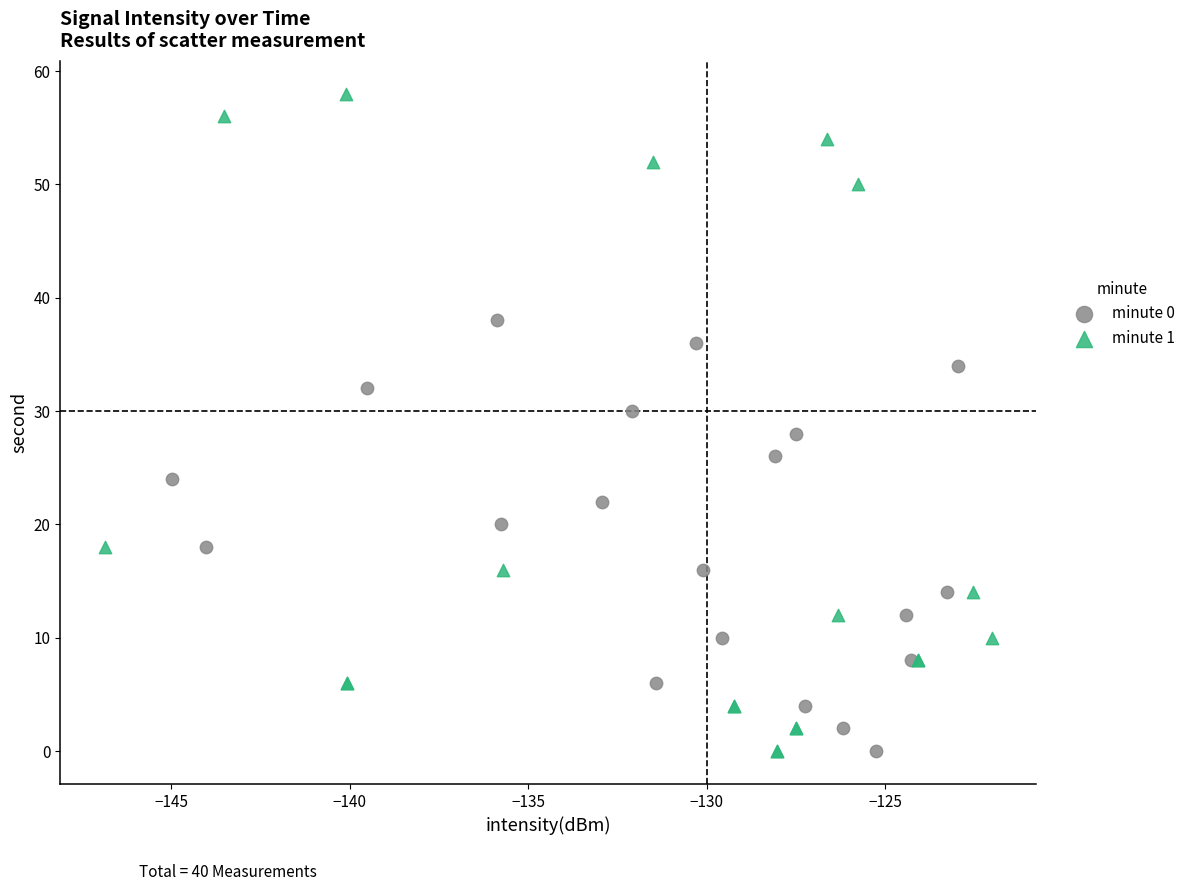

Which series has the widest spread of Y values?

minute 1